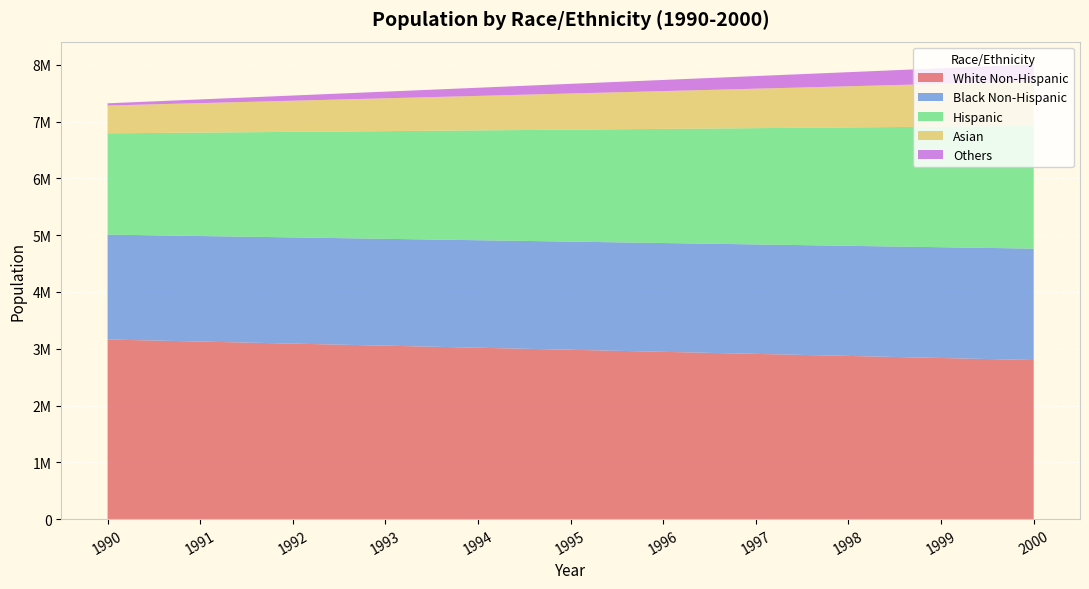

Reading left to right, transcribe all the data shown in this chart.

White Non-Hispanic: 3163125	3126935	3090760	3054563	3018377	2982175	2946015	2909823	2873632	2837451	2801267
Black Non-Hispanic: 1847049	1858565	1870065	1881585	1893092	1904626	1916111	1927631	1939138	1950651	1962154
Hispanic: 1783511	1821217	1858917	1896634	1934338	1972079	2009727	2047444	2085148	2122861	2160554
Asian: 489851	519186	548494	577823	607132	636509	665777	695114	724415	753751	783058
Others: 39028	65257	91475	117695	143914	170181	196359	222591	248798	275029	301245